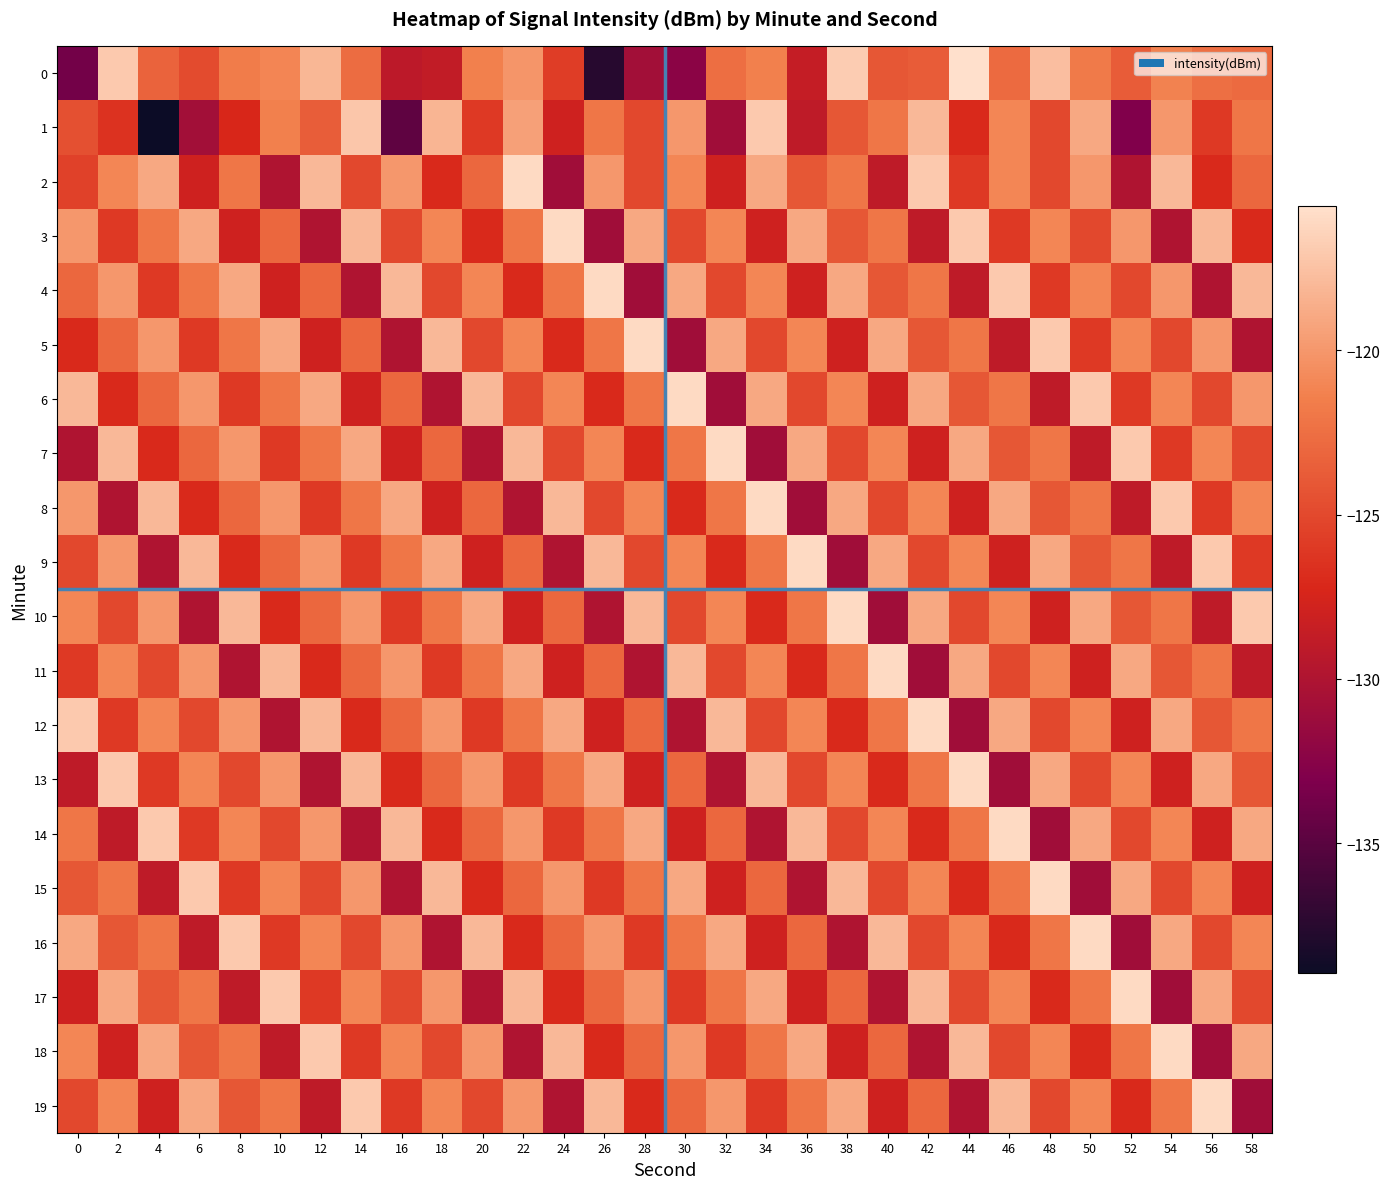

What is the spread (max minus min) of values at 0?

16.7